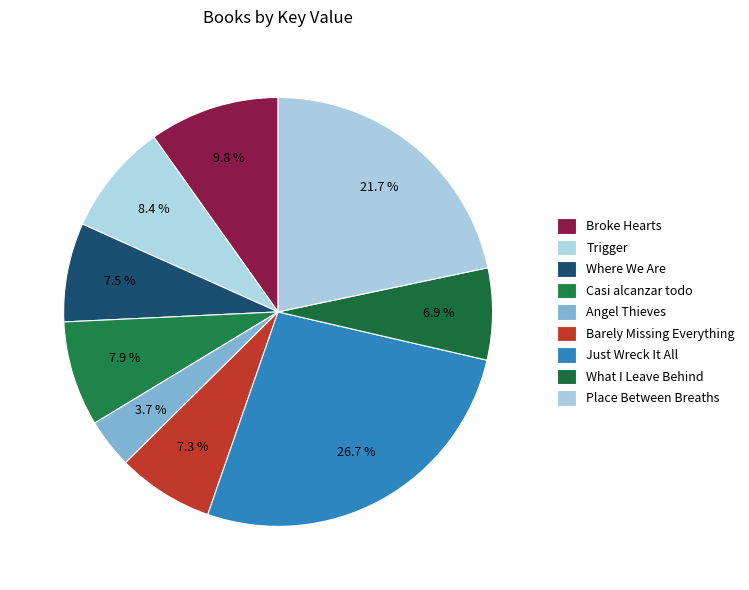

How many slices are in this pie chart?

9